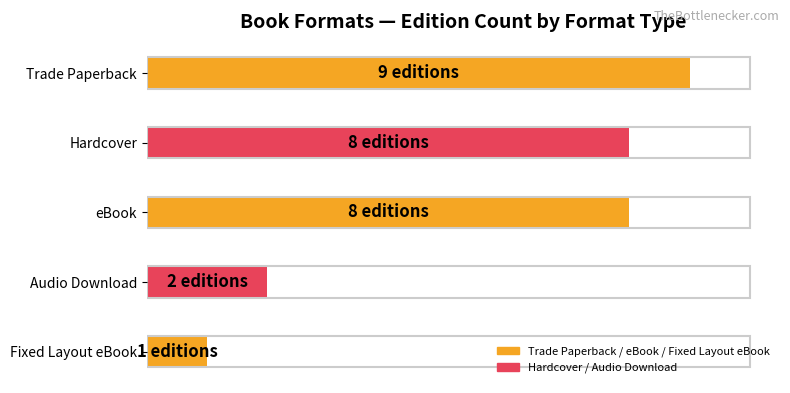

What is the minimum value shown in the chart?

1